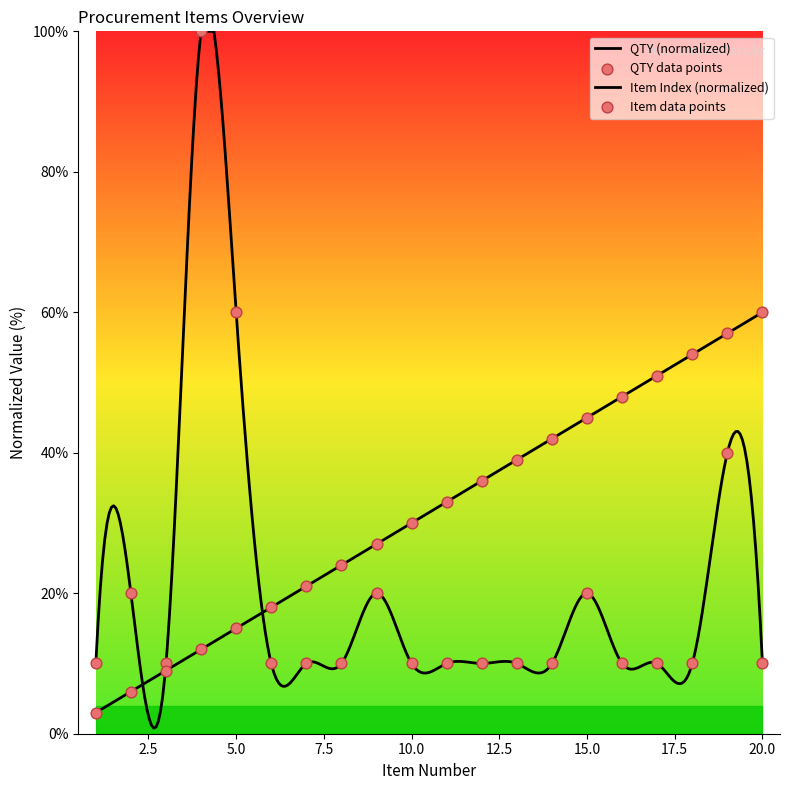

Which series has the largest total across all categories?

Item